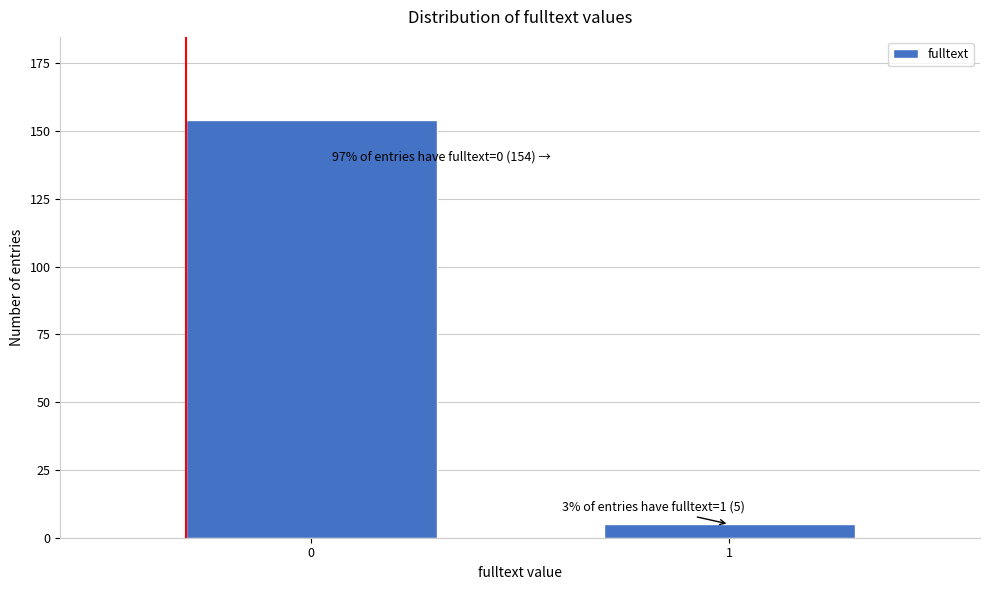

Reading left to right, list all the values displayed in this chart.

0=154	1=5